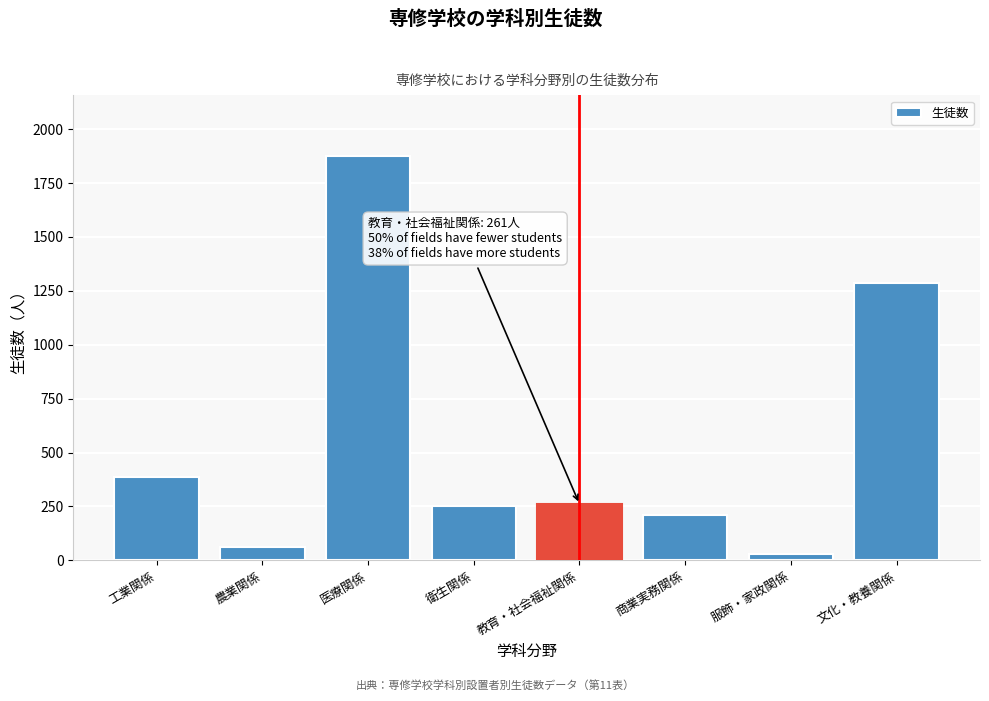

What is the label of the 1st bar from the left?

工業関係